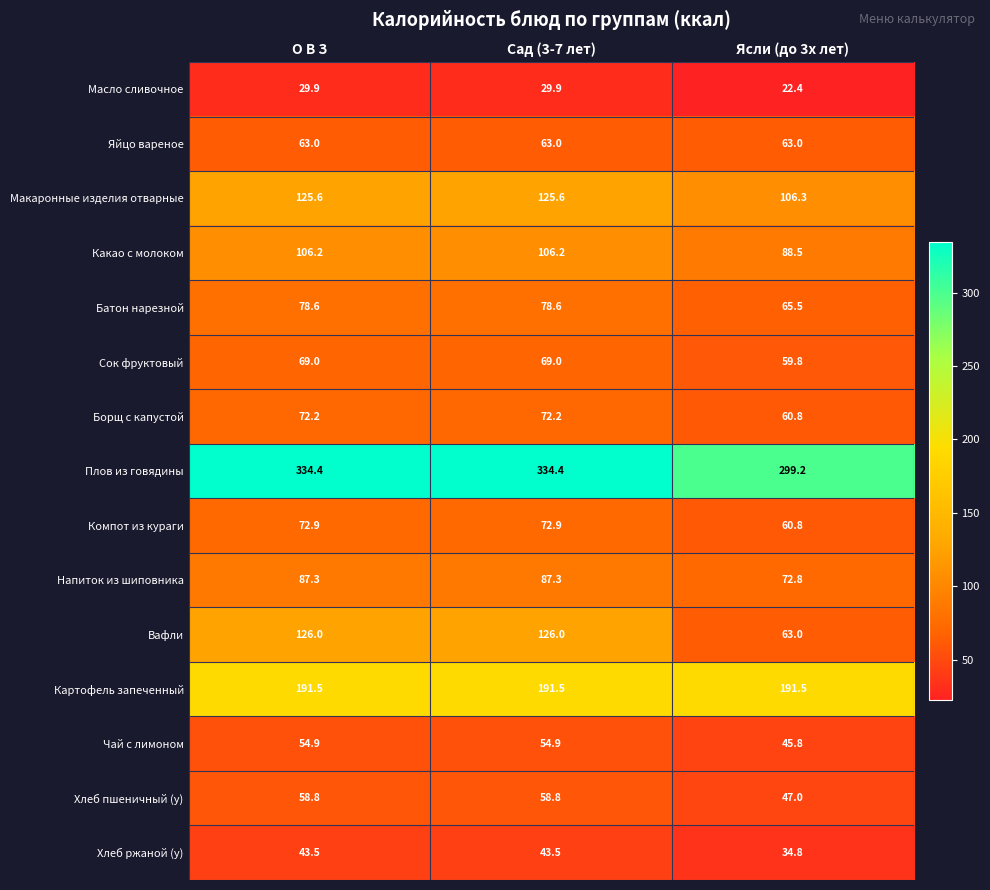

Rank the series at Сад (3-7 лет) from highest to lowest value.

Плов из говядины, Картофель запеченный, Вафли, Макаронные изделия отварные, Какао с молоком, Напиток из шиповника, Батон нарезной, Компот из кураги, Борщ с капустой, Сок фруктовый, Яйцо вареное, Хлеб пшеничный (у), Чай с лимоном, Хлеб ржаной (у), Масло сливочное